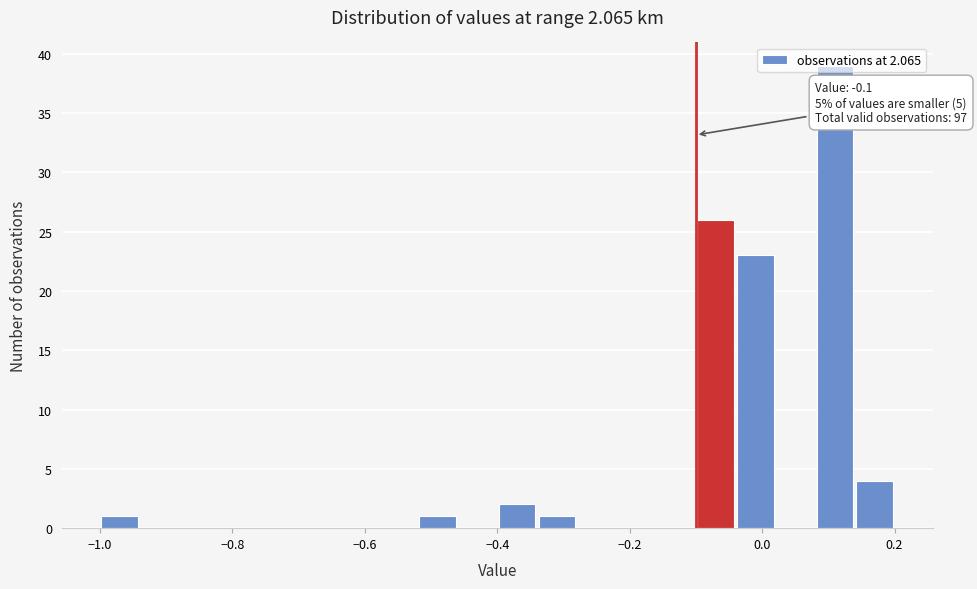

Read against the x-axis, roughly where is the centre of the tallest bar?

0.12